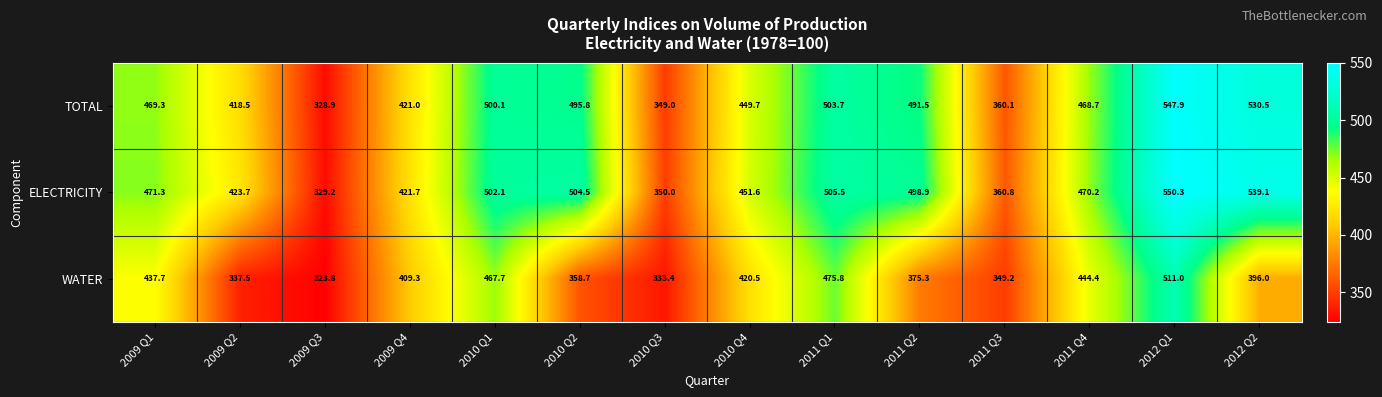

Which series has the largest total across all categories?

ELECTRICITY